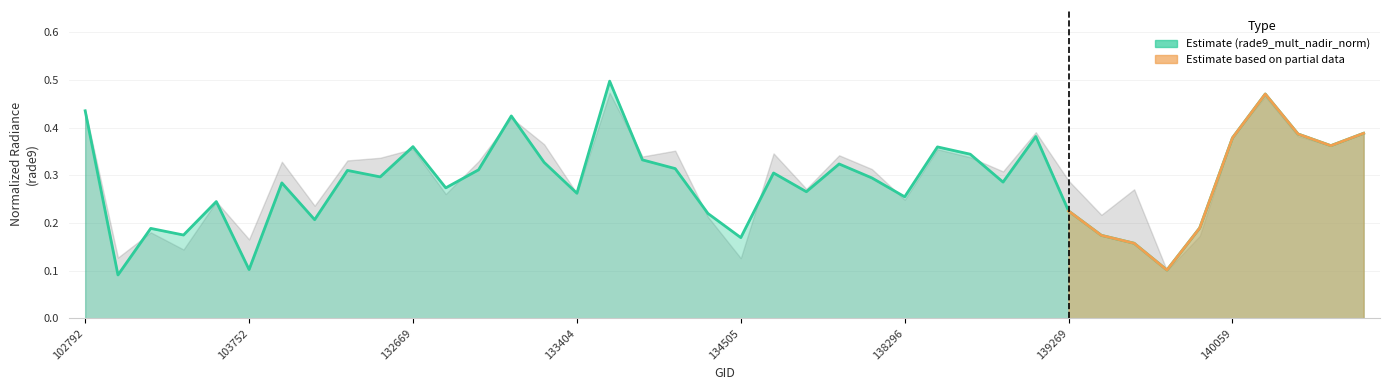

Reading left to right, extract all data points from this chart.

102792=0.4	103160=0.1	103278=0.2	103396=0.2	103515=0.2	103752=0.1	103868=0.3	104346=0.2	132123=0.3	132296=0.3	132669=0.4	132847=0.3	133027=0.3	133209=0.4	133392=0.3	133404=0.3	134124=0.5	134138=0.3	134308=0.3	134322=0.2	134505=0.2	137322=0.3	137903=0.3	138092=0.3	138105=0.3	138296=0.3	138688=0.4	138881=0.3	139080=0.3	139094=0.4	139269=0.2	139283=0.2	139462=0.2	139475=0.1	139672=0.2	140059=0.4	143151=0.5	143752=0.4	143943=0.4	144136=0.4